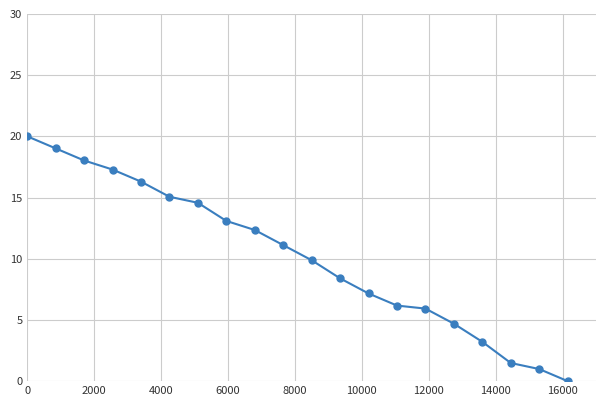

What is the value of the 16th point from the left?

4.7